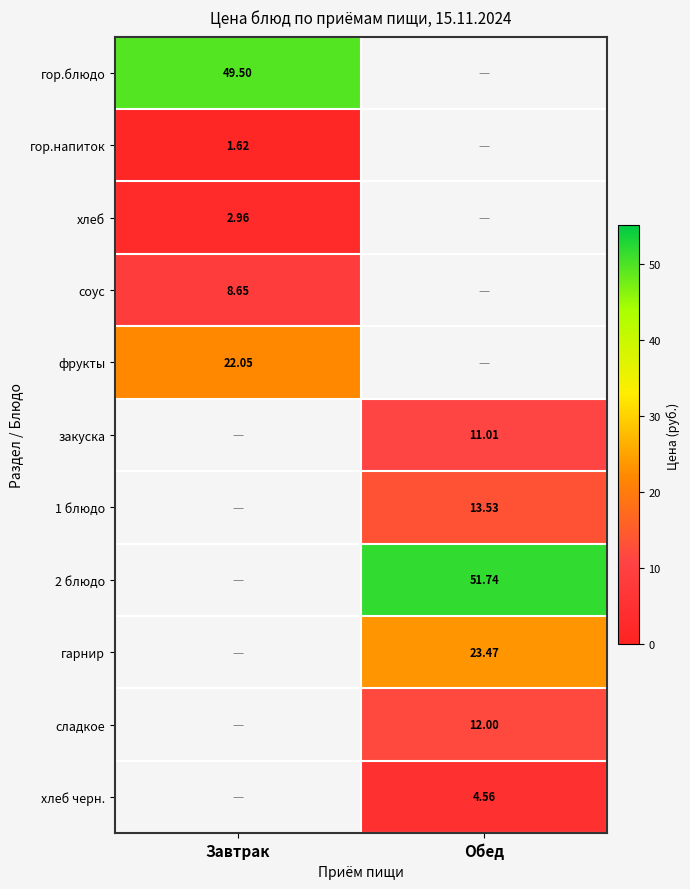

What value does the закуска series have at Обед?

11.0